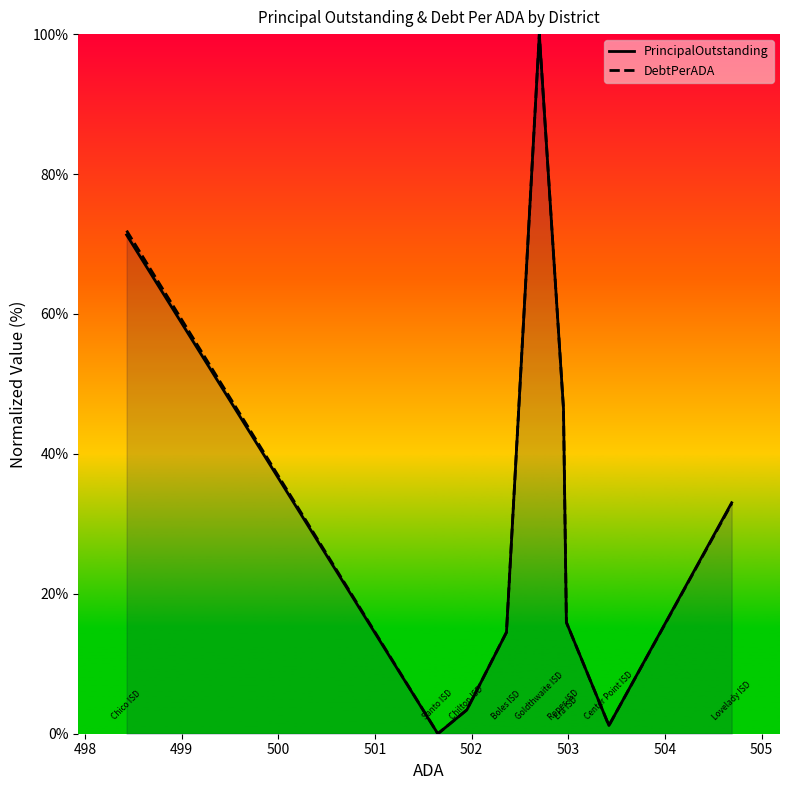

What is the greatest value displayed?

100.0